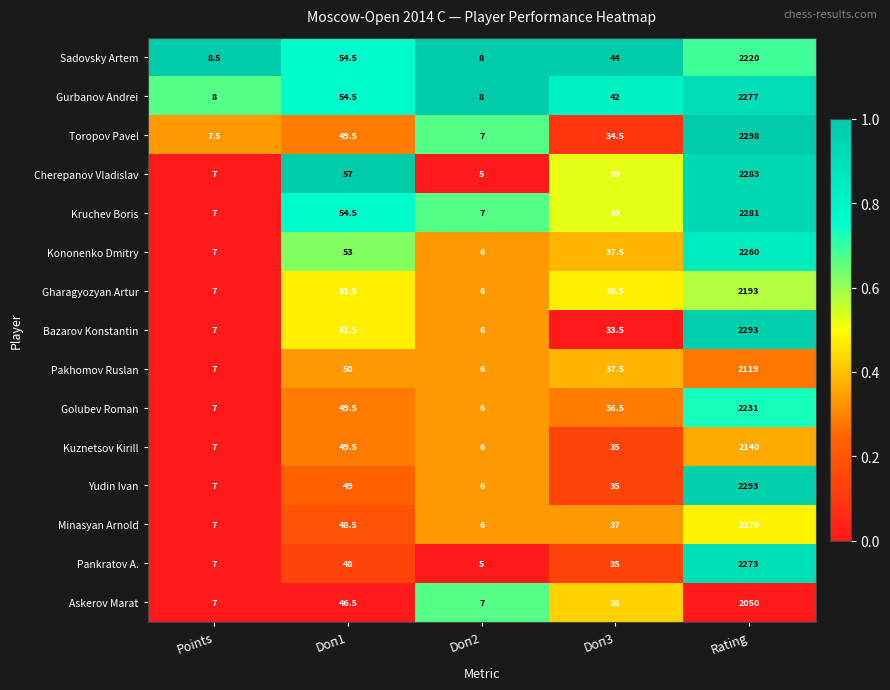

What is the maximum value shown in the chart?

2298.0